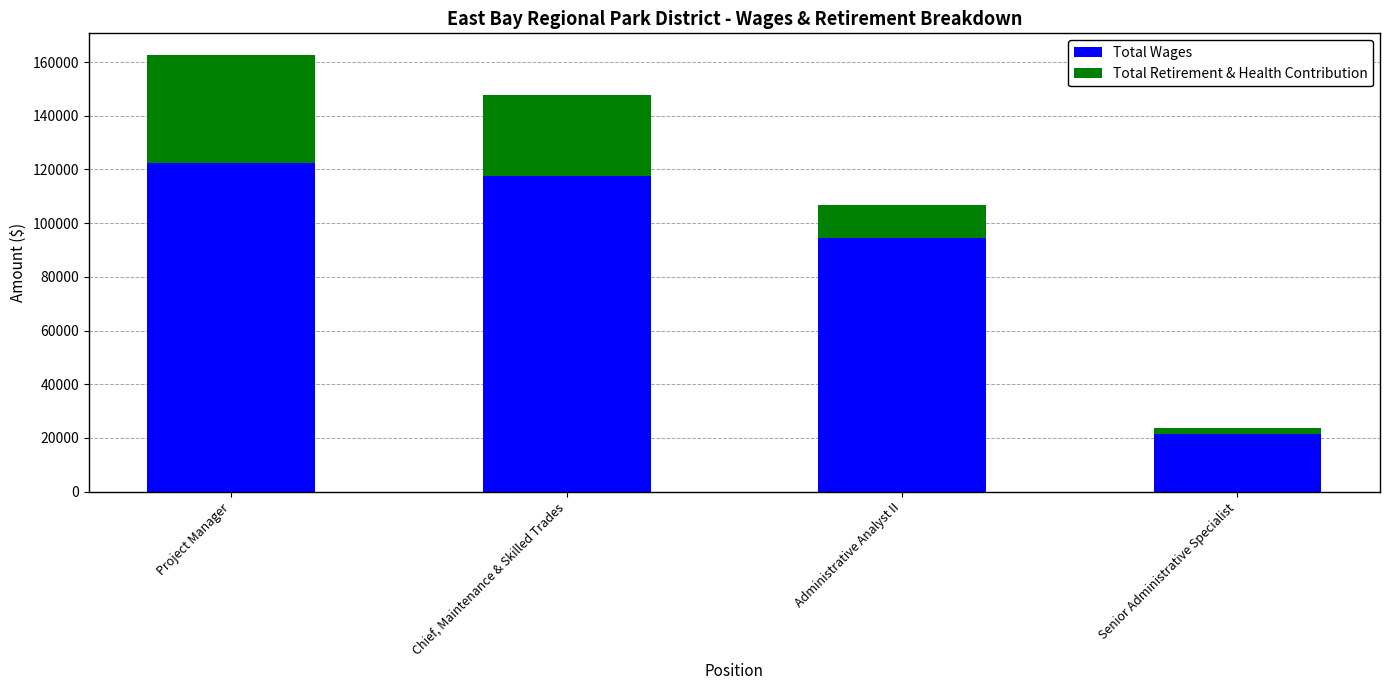

The value of Total Wages at Chief, Maintenance & Skilled Trades is 163289. True or false?

False